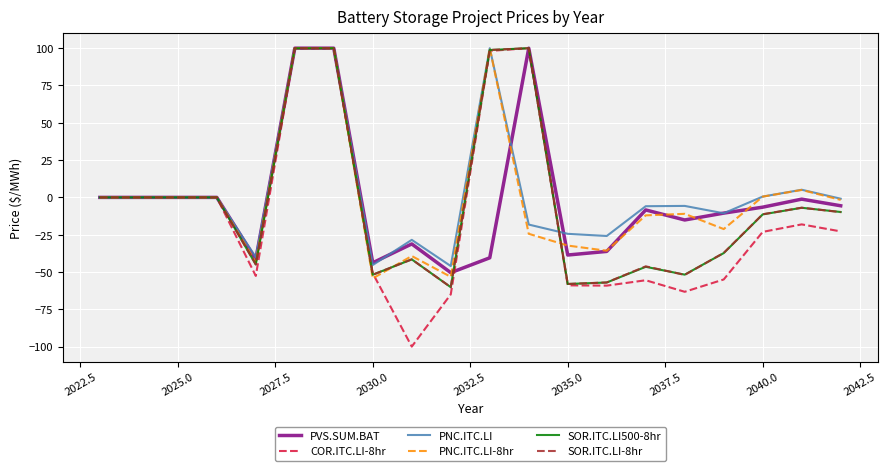

What is the maximum value for COR.ITC.LI-8hr?

100.0